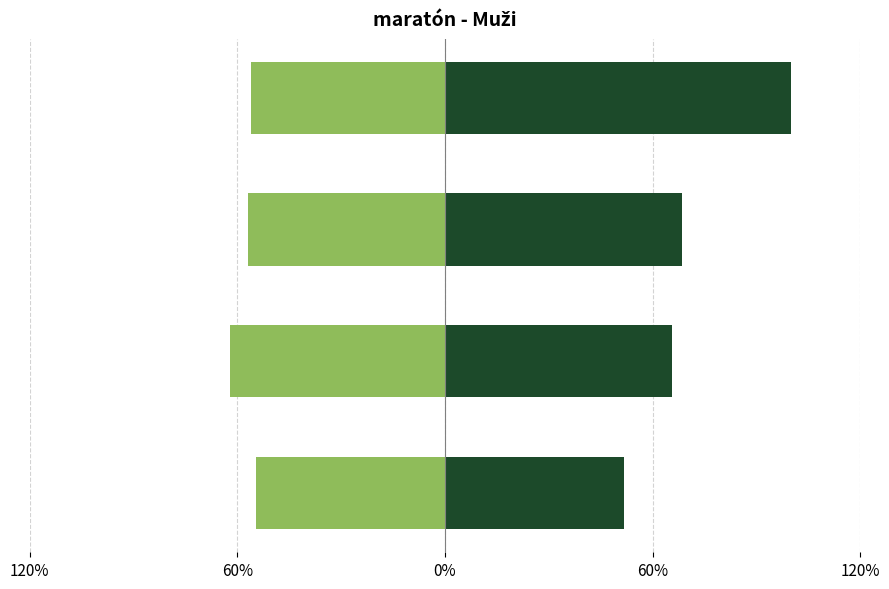

What is the minimum value shown in the chart?

-62.0